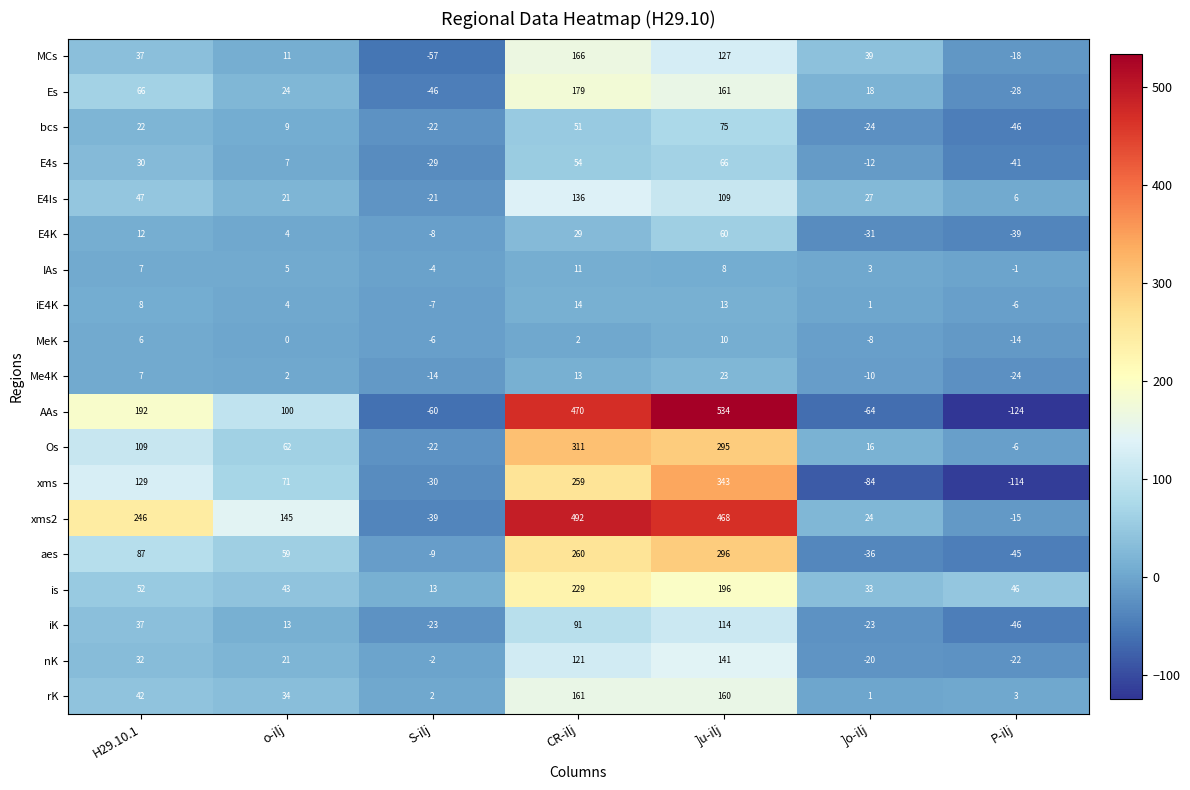

Is it true that MeK equals 1 at CR-ilj?

False